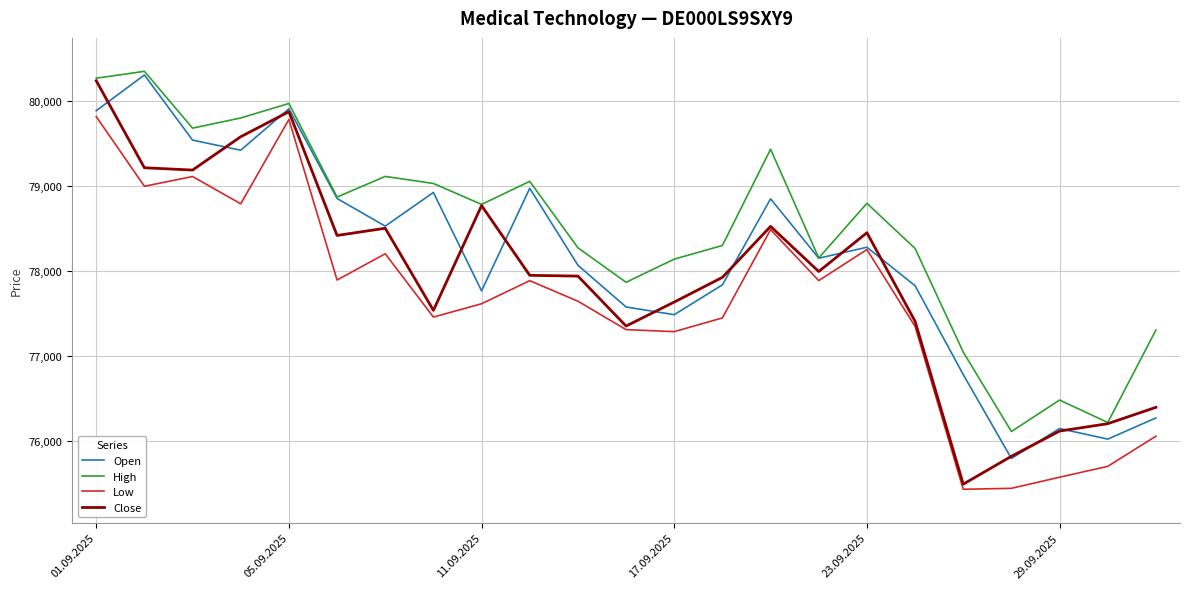

Rank the series by their average value, from lowest to highest.

Low, Close, Open, High